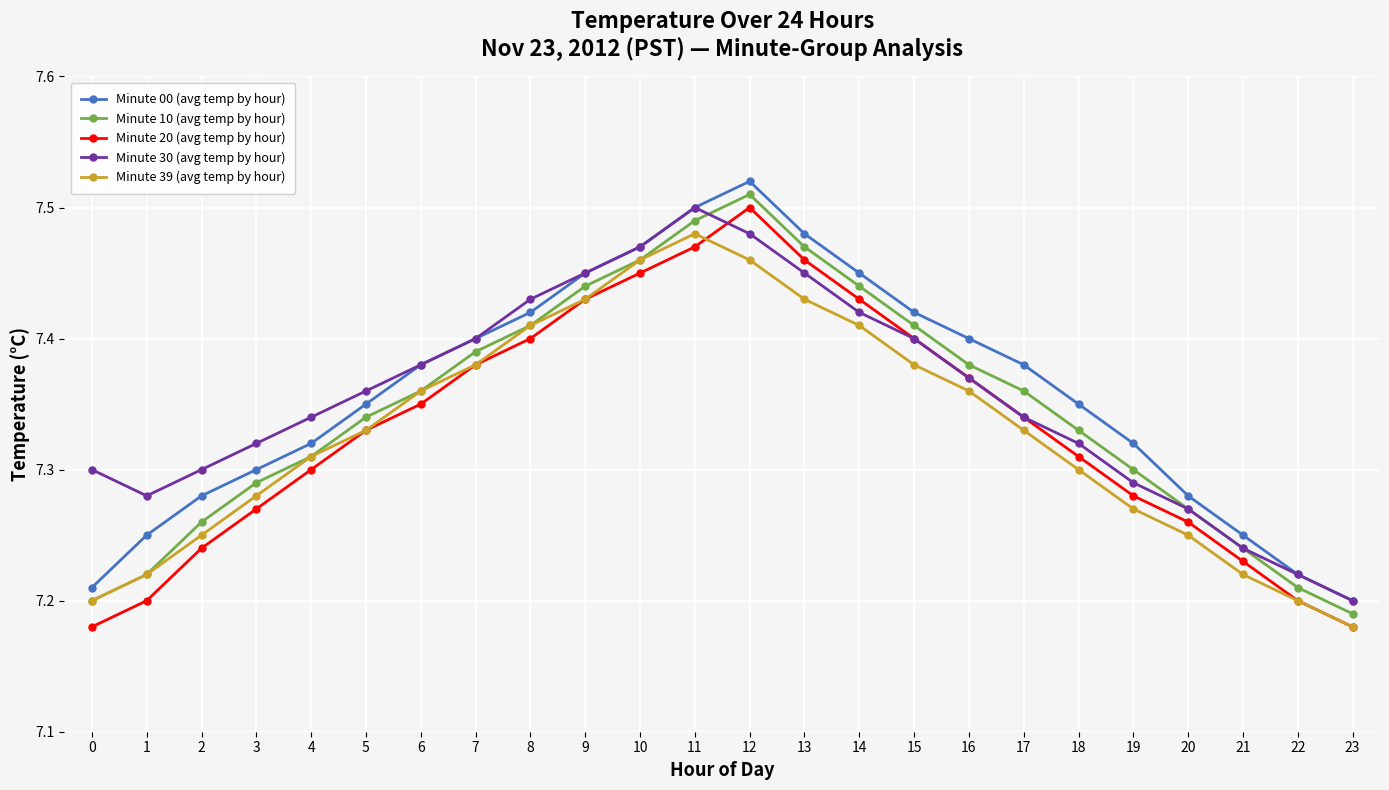

True or false: Minute 10 (avg temp by hour) and Minute 00 (avg temp by hour) intersect in this chart.

False